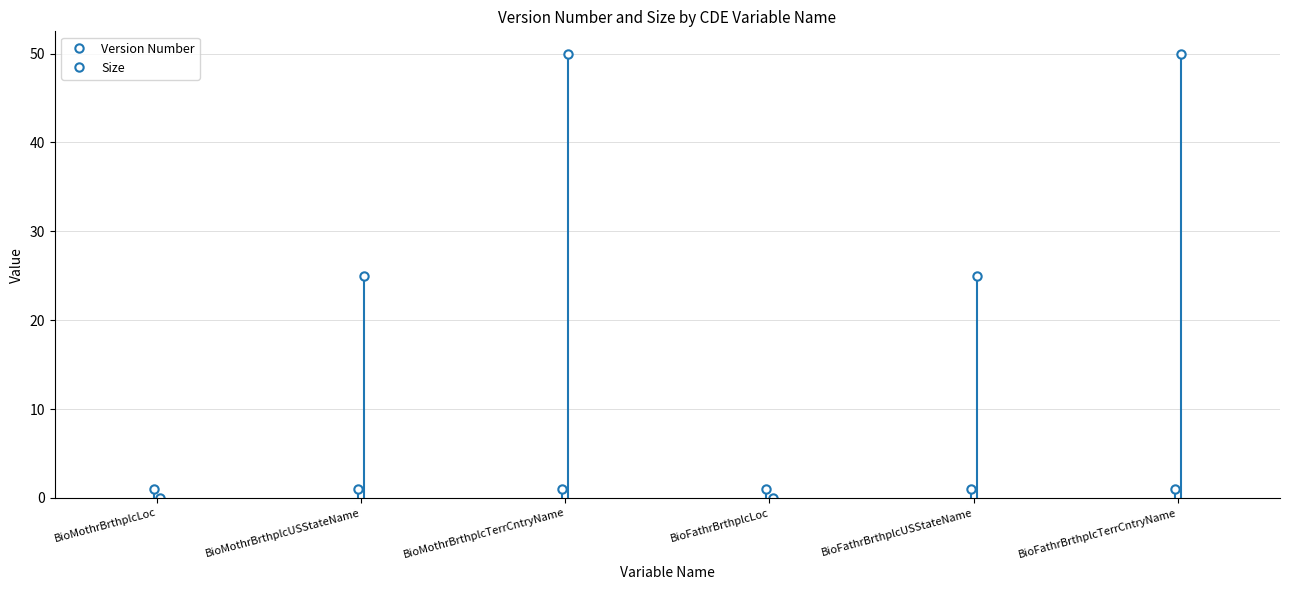

How many series are shown in this chart?

2